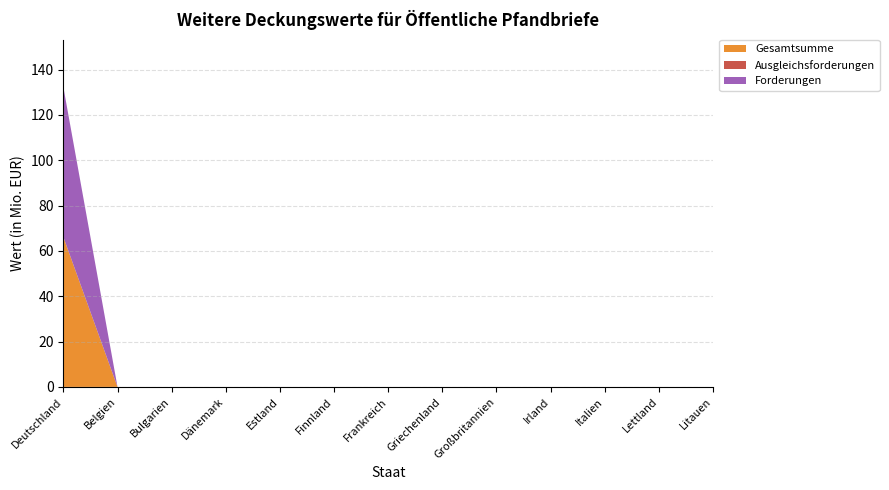

Reading left to right, extract all data points from this chart.

Gesamtsumme: 66.1	0.0	0.0	0.0	0.0	0.0	0.0	0.0	0.0	0.0	0.0	0.0	0.0
Ausgleichsforderungen: 0.0	0.0	0.0	0.0	0.0	0.0	0.0	0.0	0.0	0.0	0.0	0.0	0.0
Forderungen: 66.1	0.0	0.0	0.0	0.0	0.0	0.0	0.0	0.0	0.0	0.0	0.0	0.0